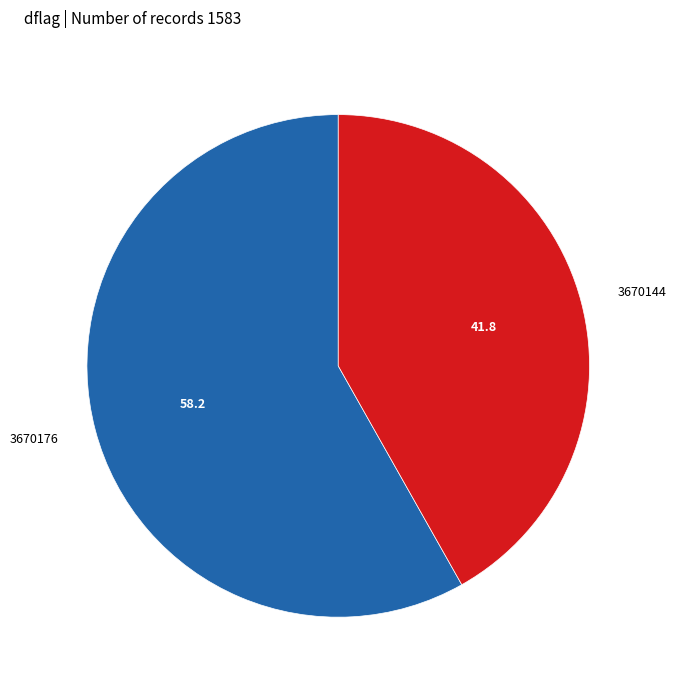

How many slices are in this pie chart?

2